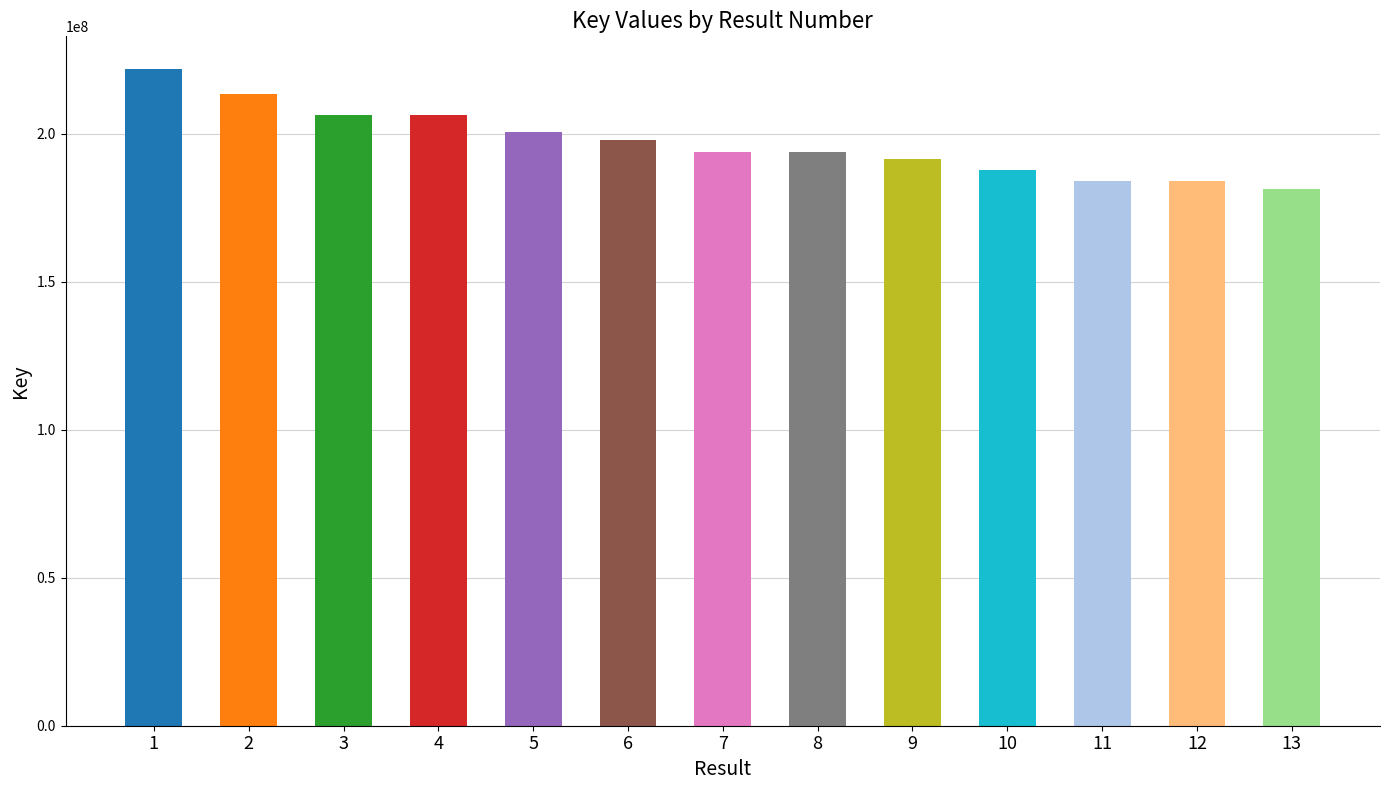

Which label corresponds to the smallest value in the chart?

13